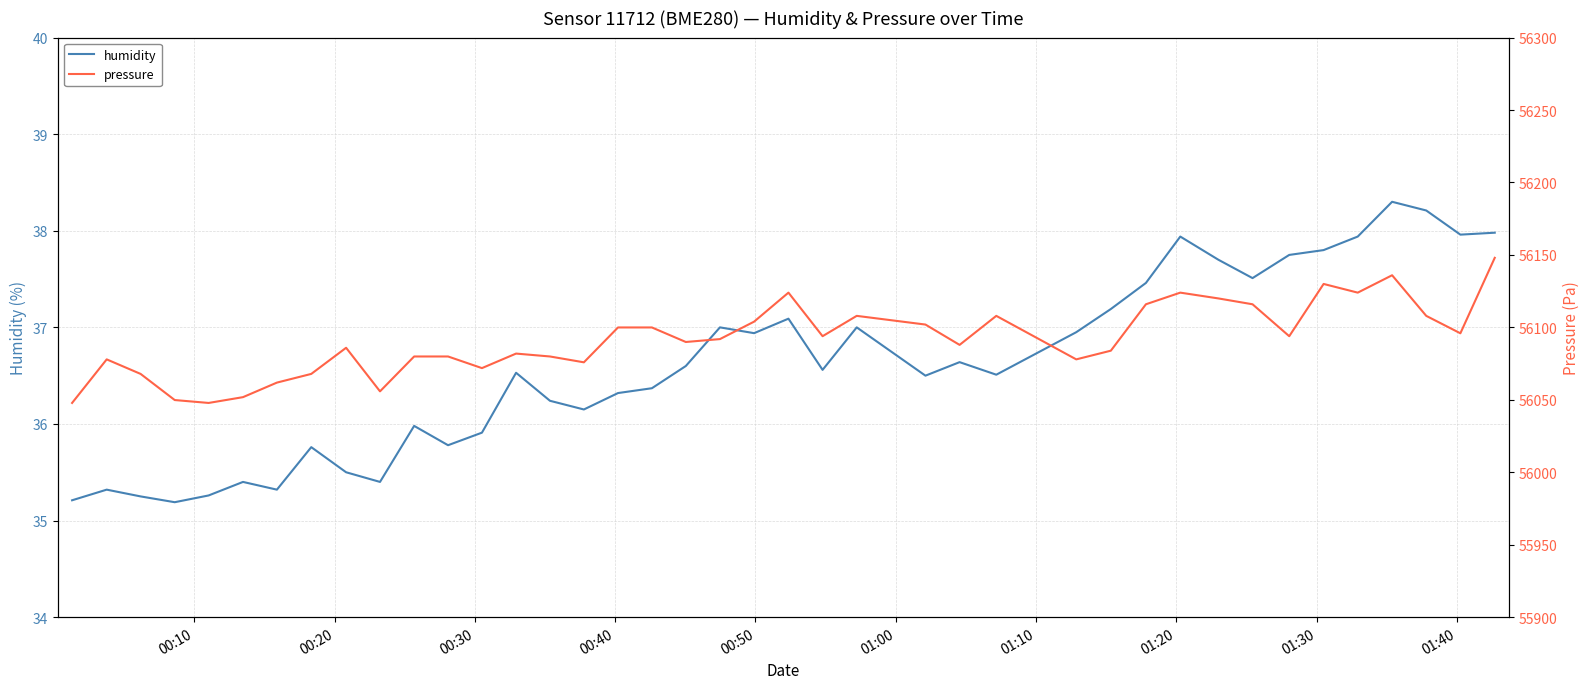

What is the minimum value for humidity?

35.2